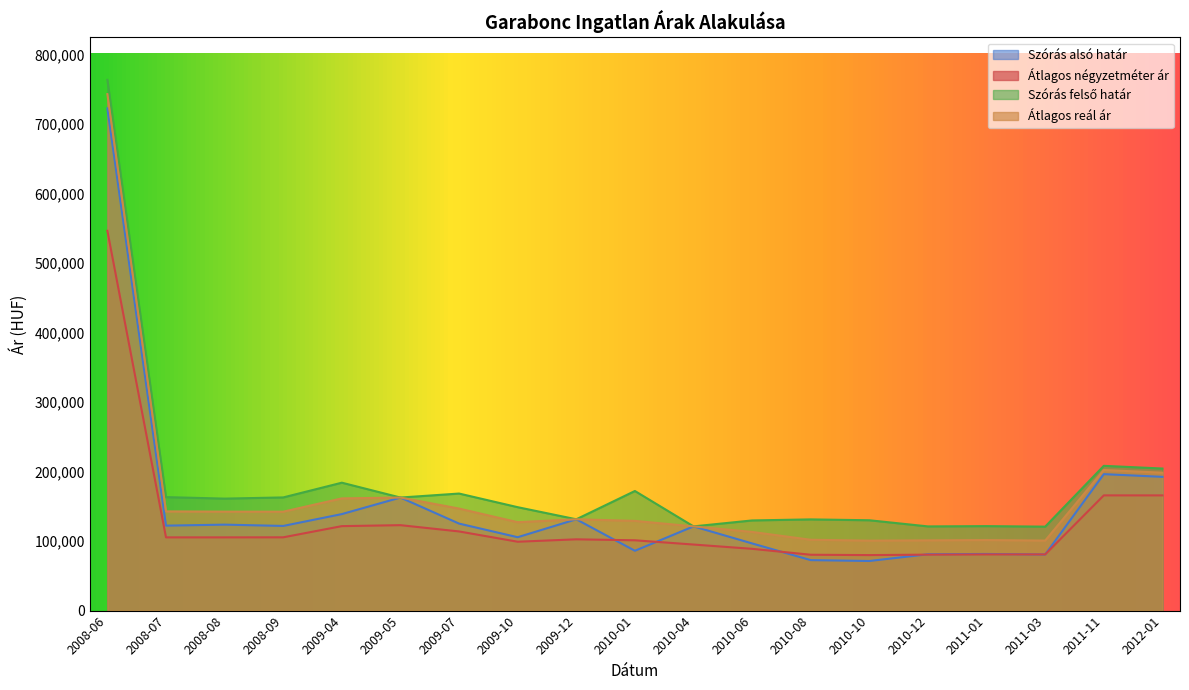

What position from the left is 2008-08?

3